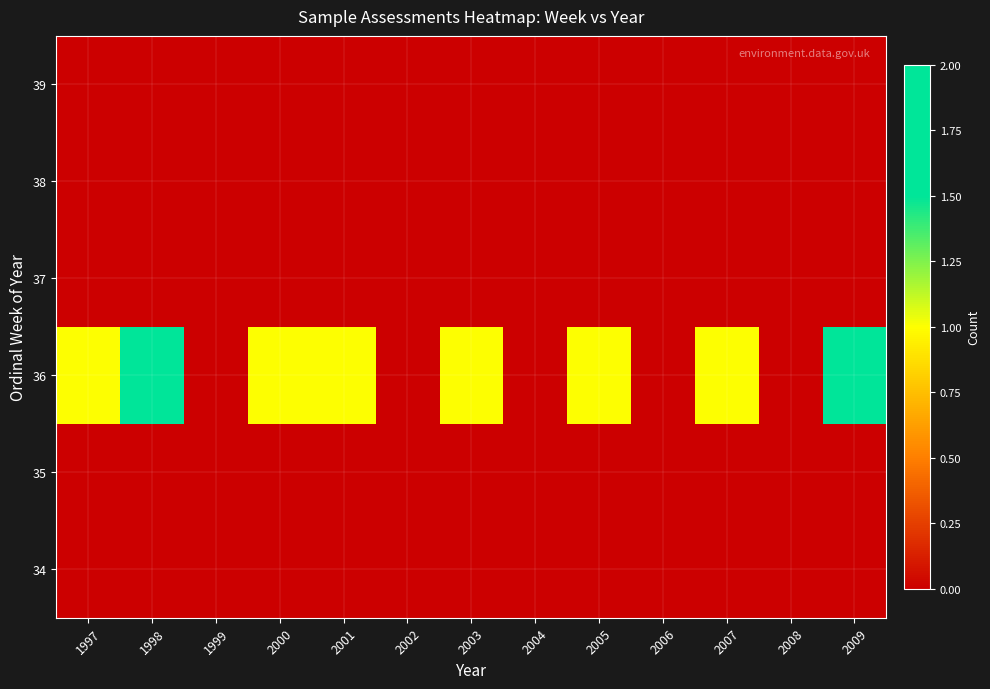

Which has a higher value, 1999 or 1997?

1999